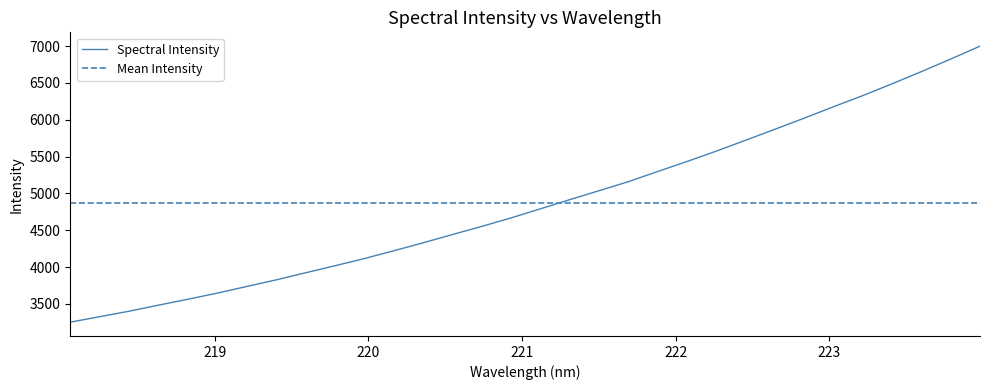

Count the number of data series in this chart.

1